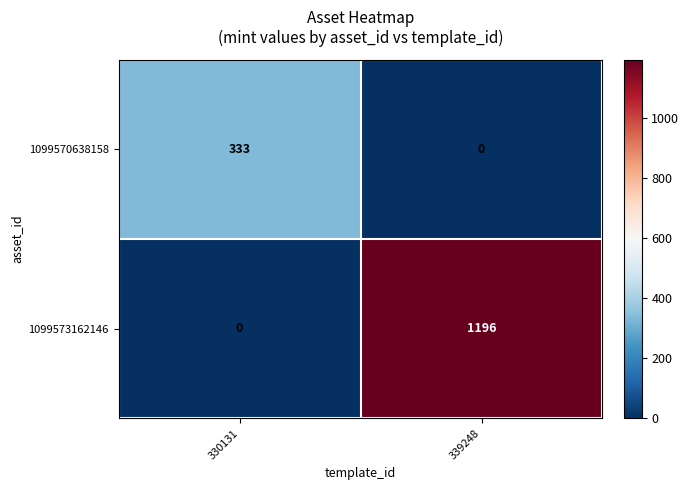

What is the spread (max minus min) of values at 330131?

333